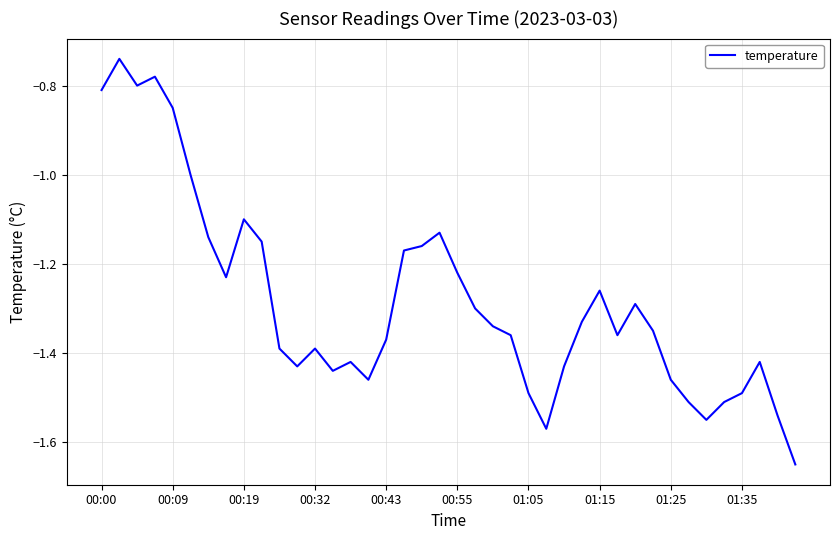

What is the difference between the maximum and minimum values?

0.9